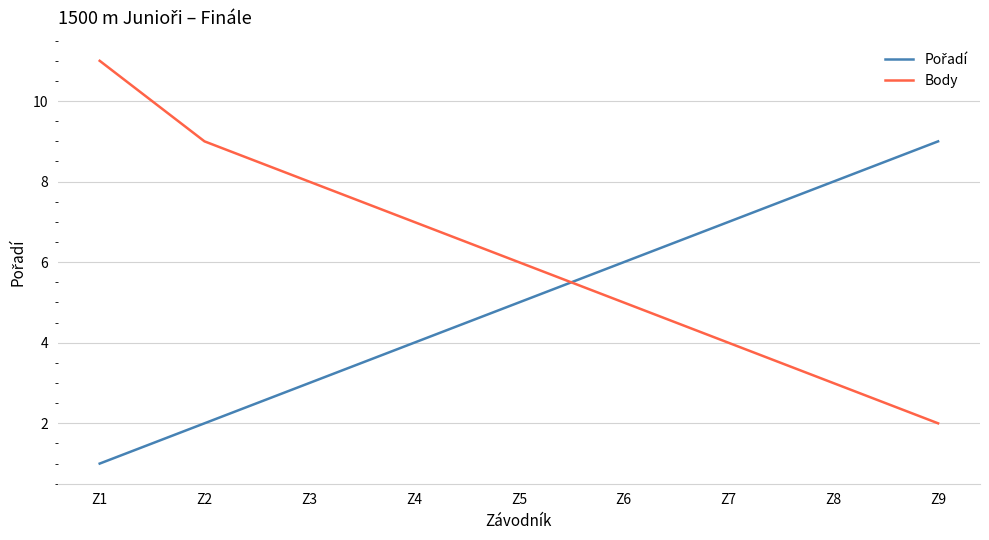

What is the average value of the Body series?

6